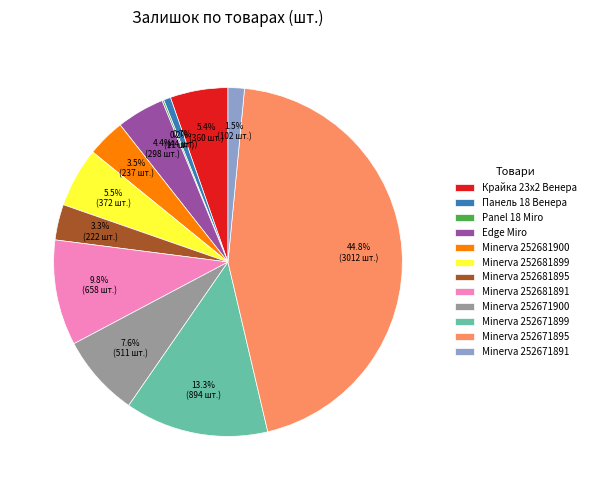

Which slice is the largest?

Minerva 252671895